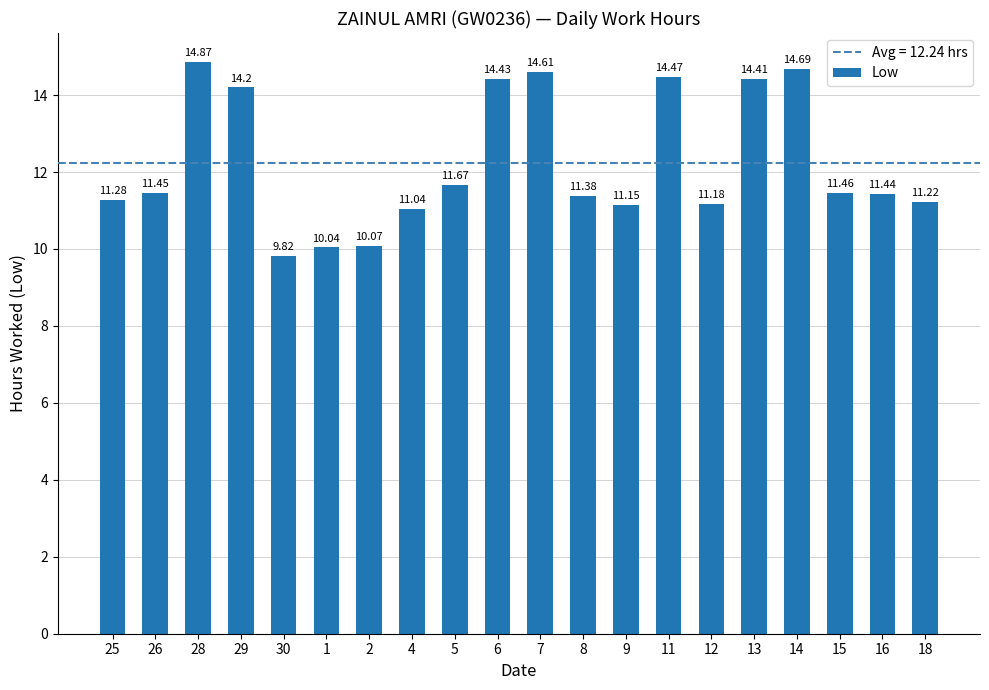

What is the label of the 4th bar from the right?

14